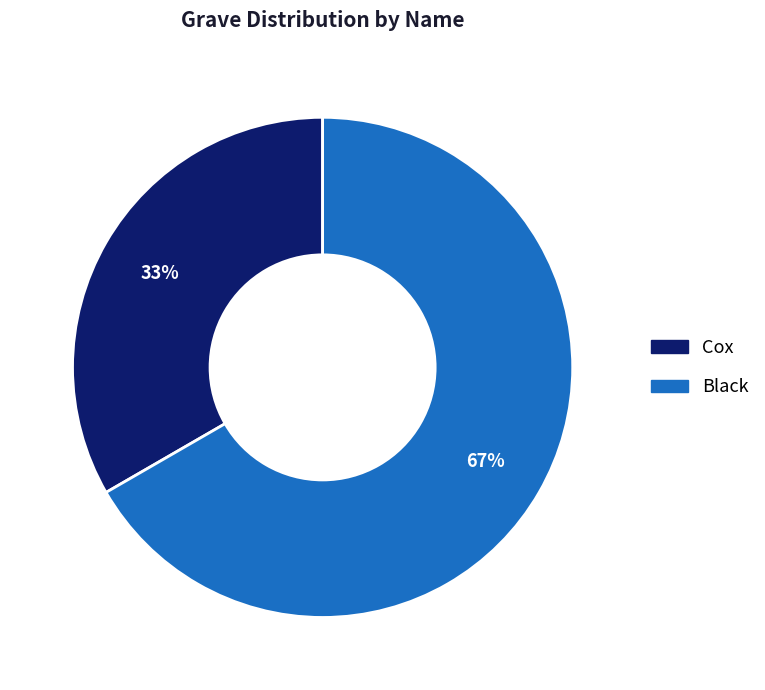

To the nearest percent, what is the average slice percentage?

50%